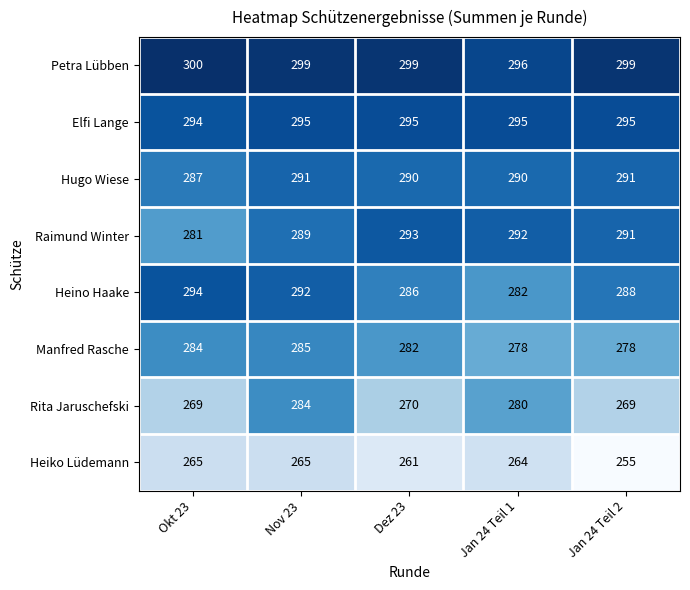

What is the lowest value of the Hugo Wiese series?

287